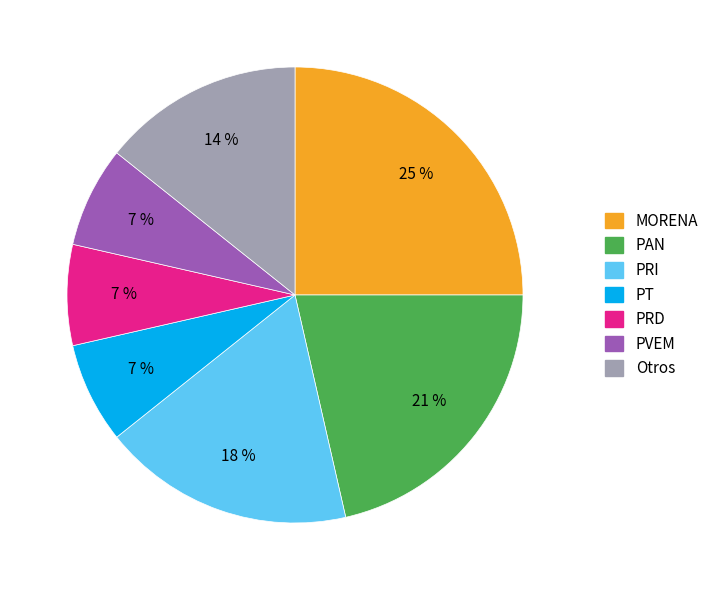

To the nearest percent, what is the difference between the largest and smallest slice percentages?

18%